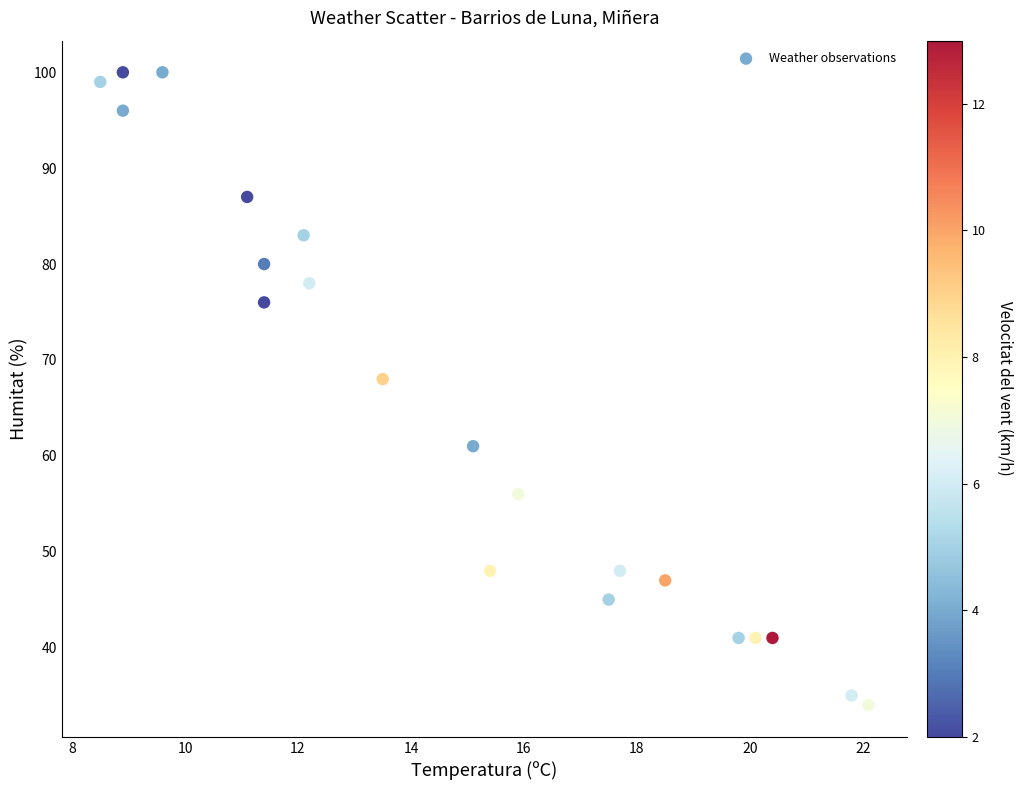

What Y value in the scatter plot is closest to 67?

68